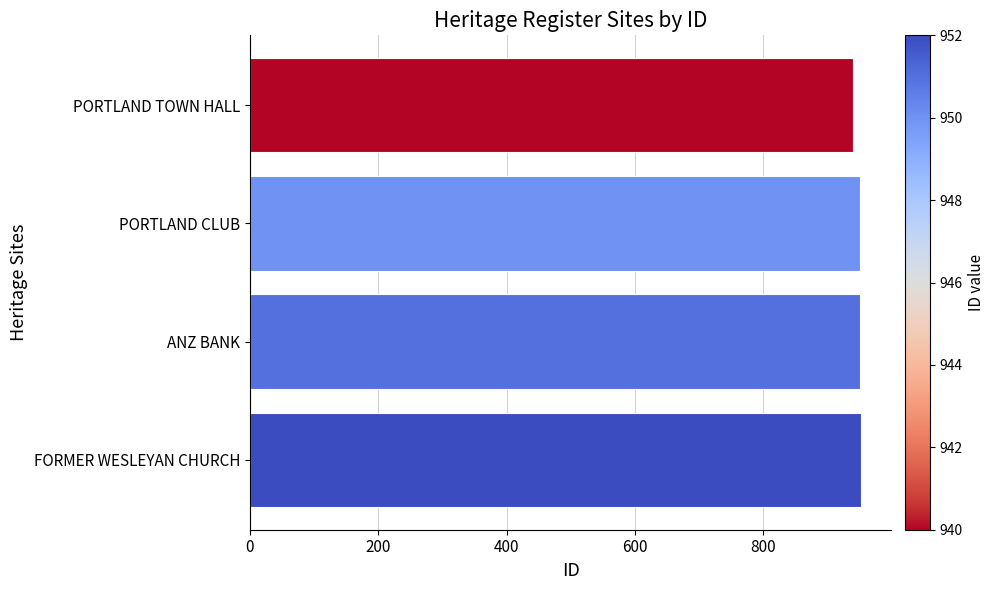

The value at FORMER WESLEYAN CHURCH is 1431. True or false?

False